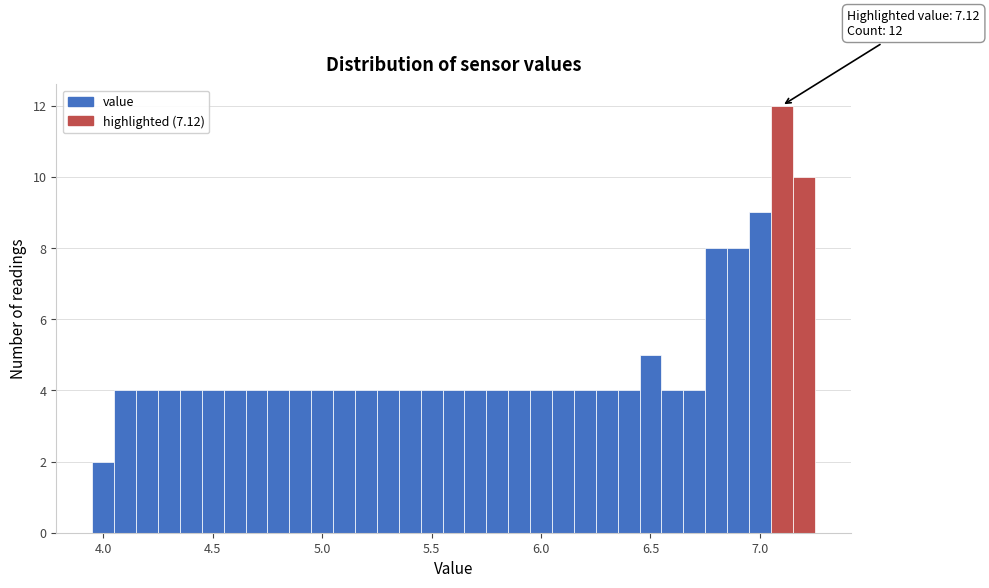

Around what value on the x-axis is the tallest bar? Give the approximate position of its centre, as read against the axis.

7.10